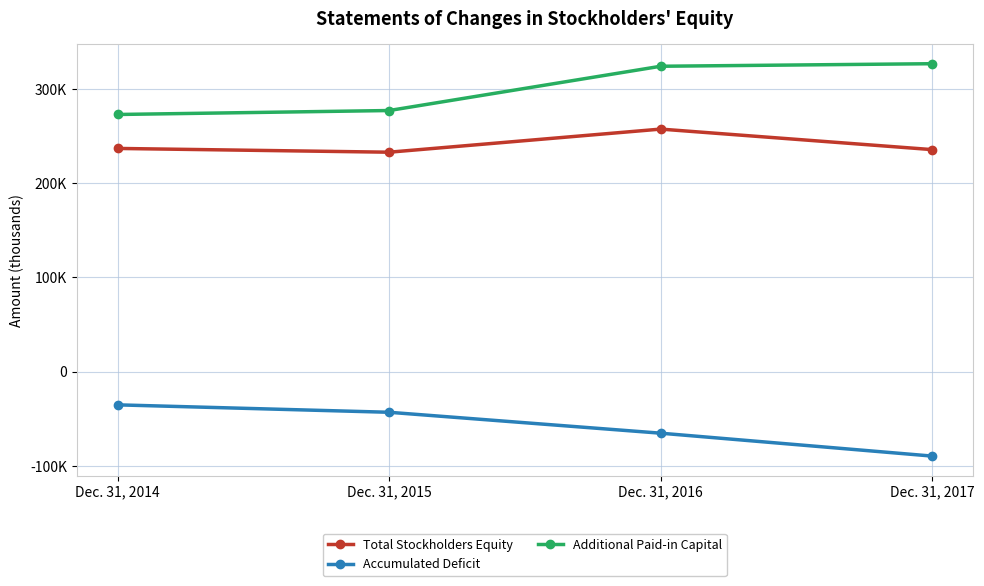

What are all the series names shown in the legend?

Total Stockholders Equity, Accumulated Deficit, Additional Paid-in Capital